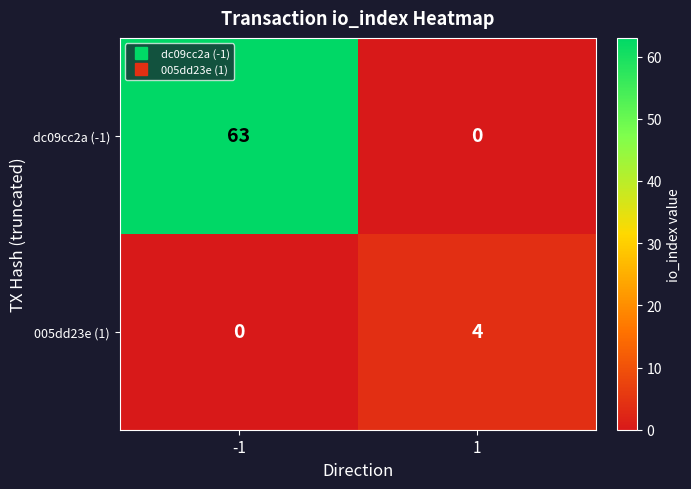

At how many categories does at least one series exceed 1?

2